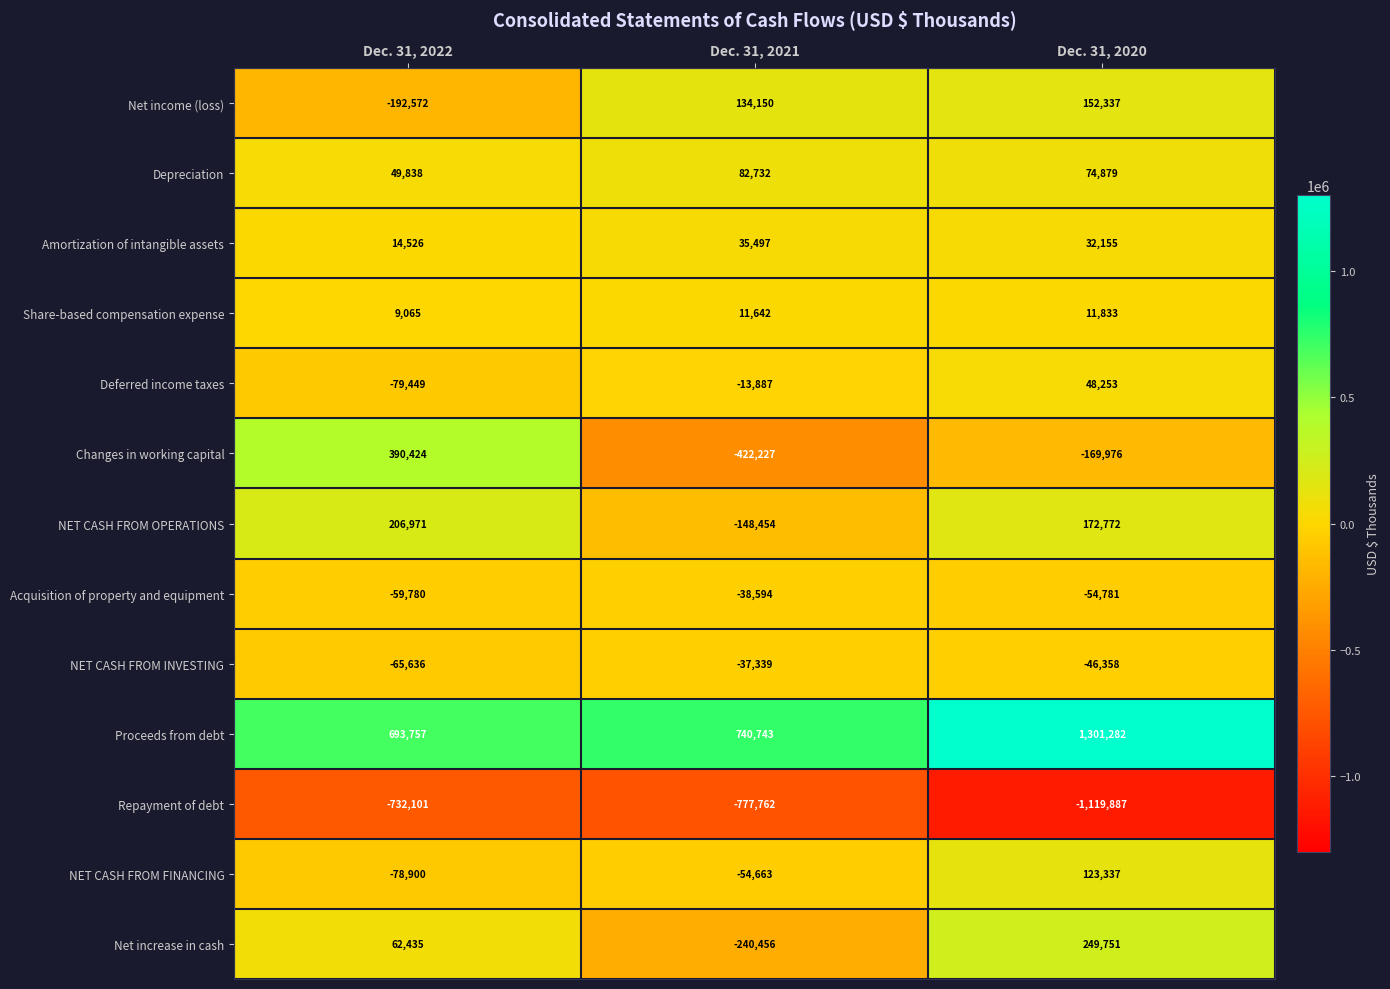

How many NET CASH FROM FINANCING values are between -78900 and 123337?

3